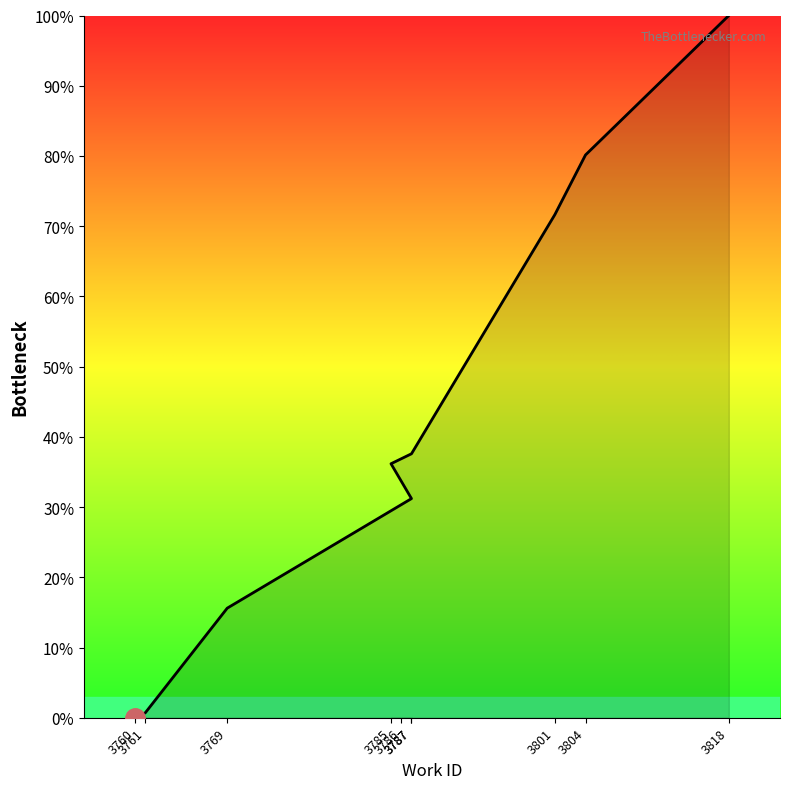

Rank the categories by value from lowest to highest.

3760, 3761, 3769, 3787, 3785, 3786, 3787, 3801, 3804, 3818